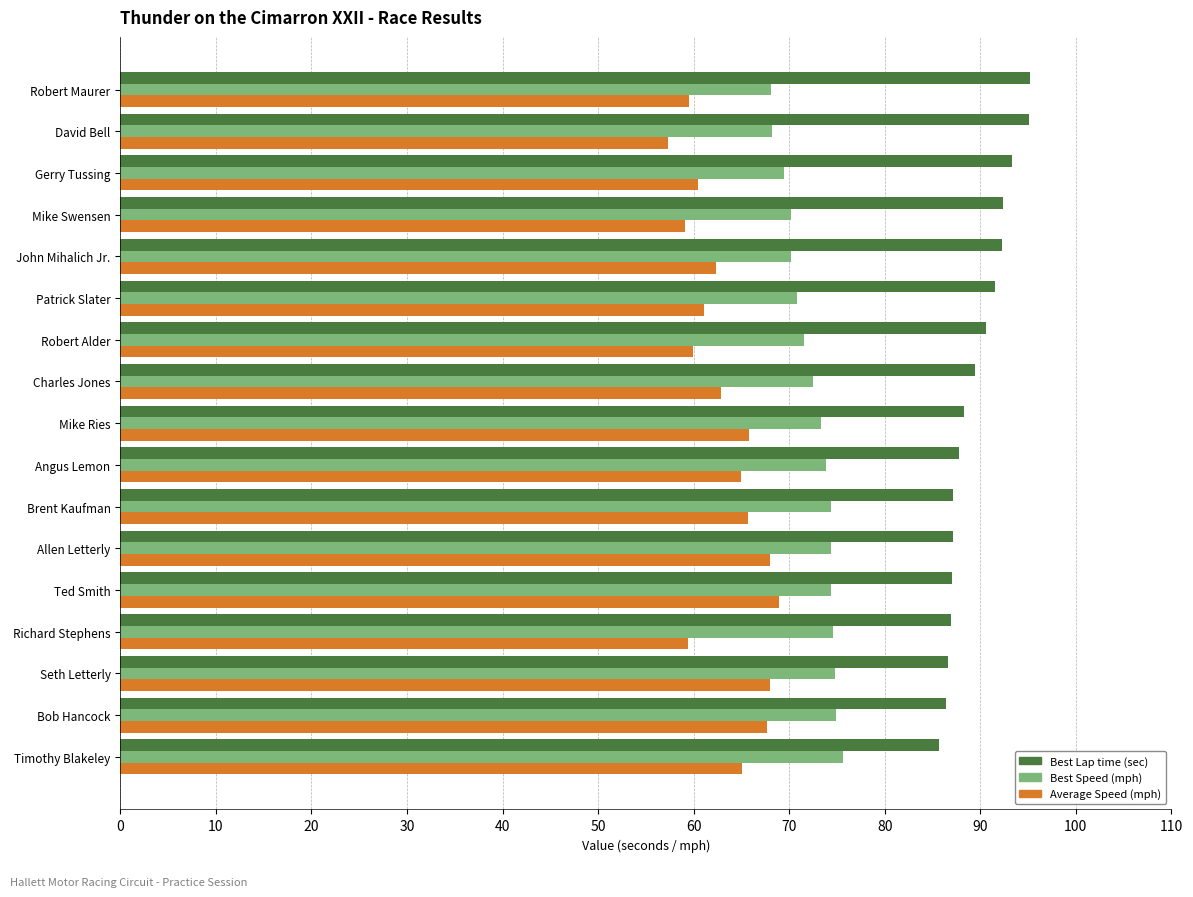

What is the total value across all series at Gerry Tussing?

223.2